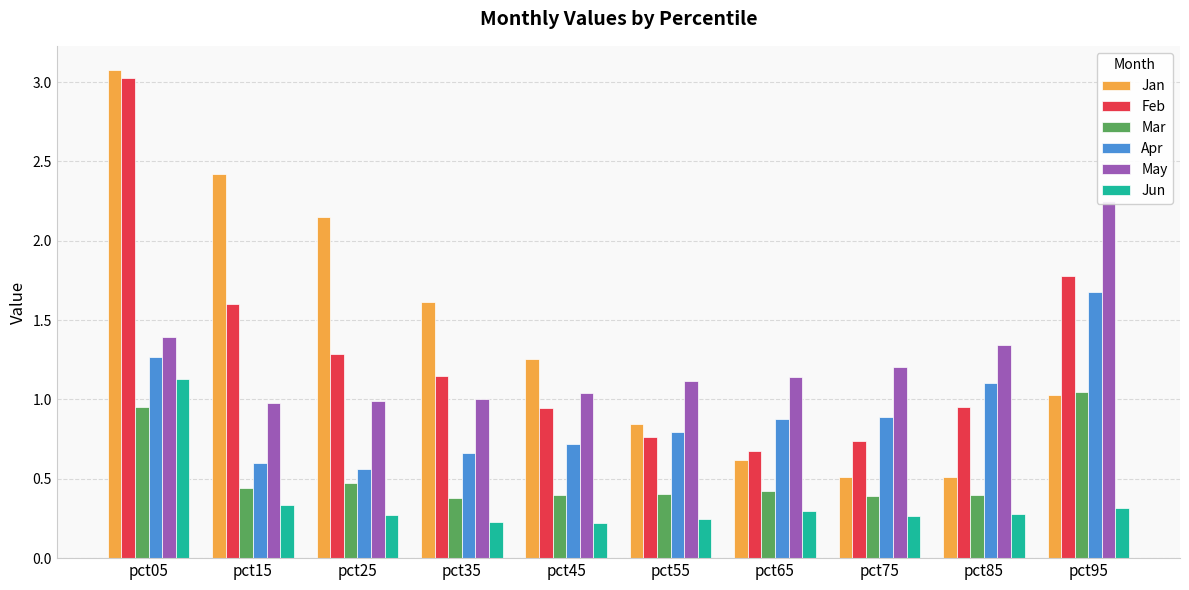

Which category has the lowest value in the Apr series?

pct25